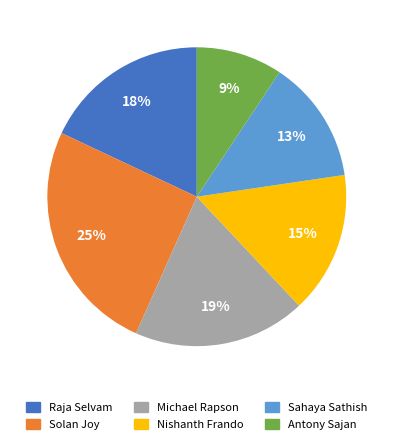

To the nearest percent, what percentage of the pie is Nishanth Frando?

15%